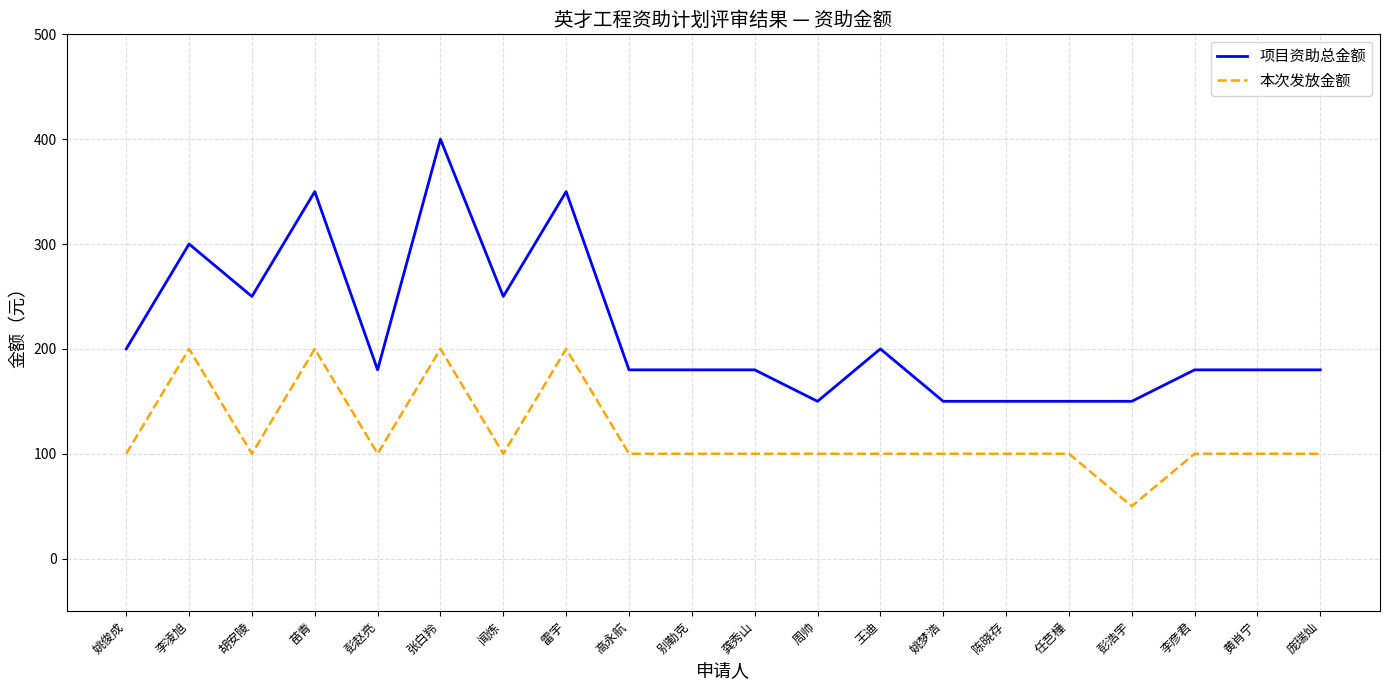

At which label does 项目资助总金额 first exceed 180?

姚俊成